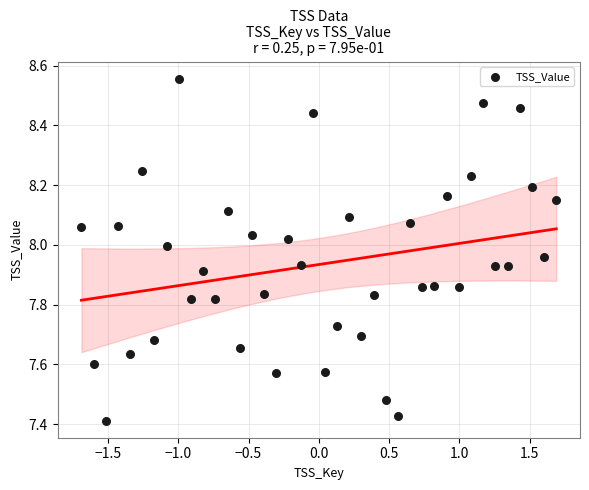

What is the range of Y values (max minus min)?

1.1